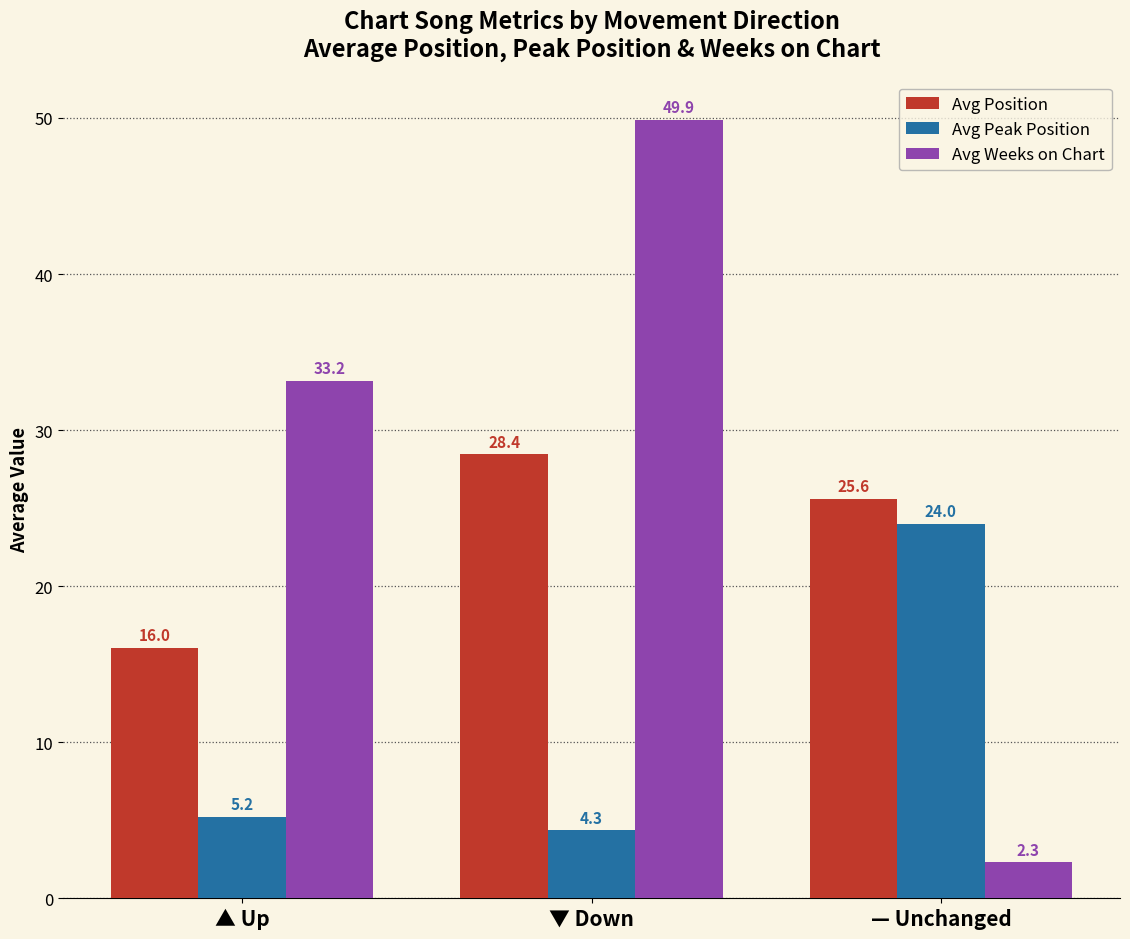

Rank the categories by Avg Peak Position value from lowest to highest.

▼ Down, ▲ Up, — Unchanged